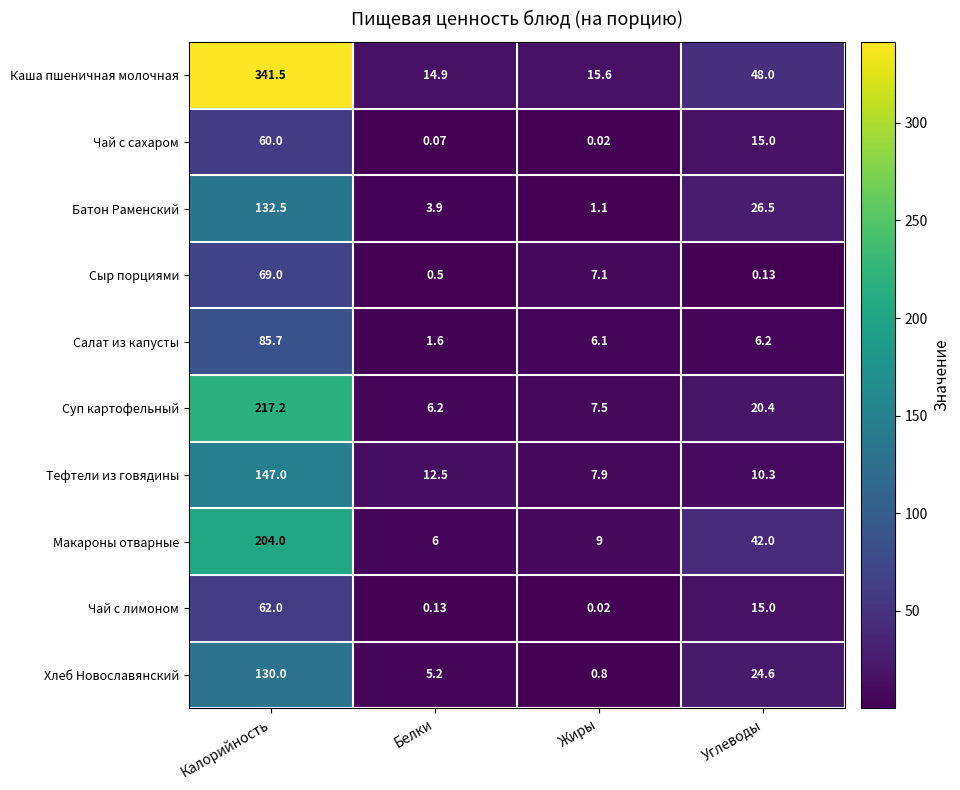

At which label does Сыр порциями first exceed 7?

Калорийность